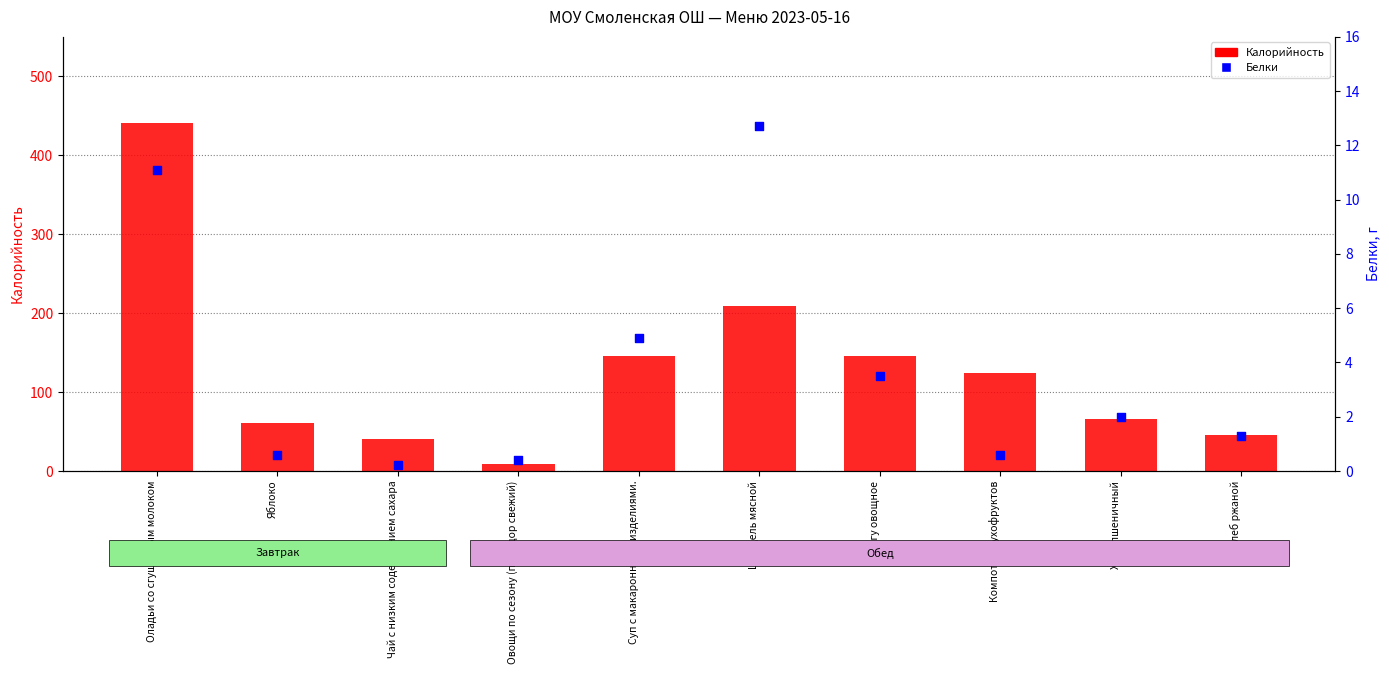

What is the total value across all series at Овощи по сезону (помидор свежий)?

8.8